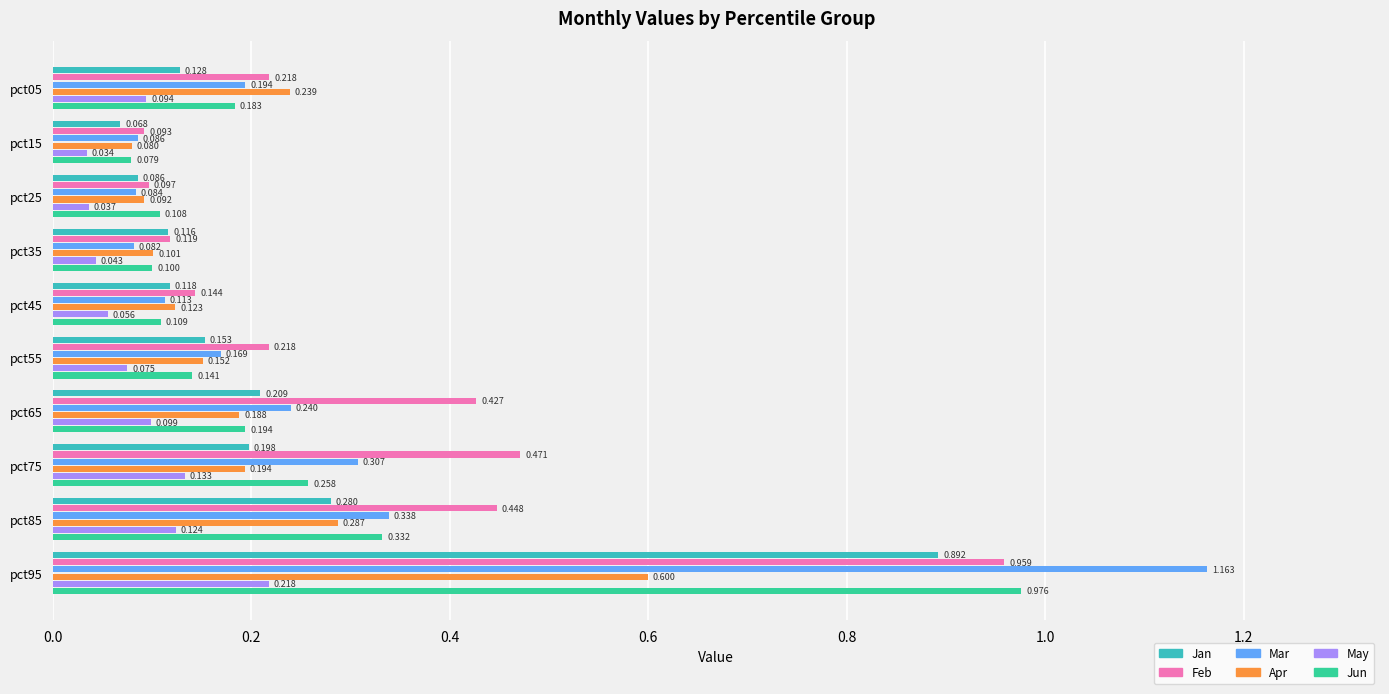

Which series has the largest range (max minus min)?

Mar